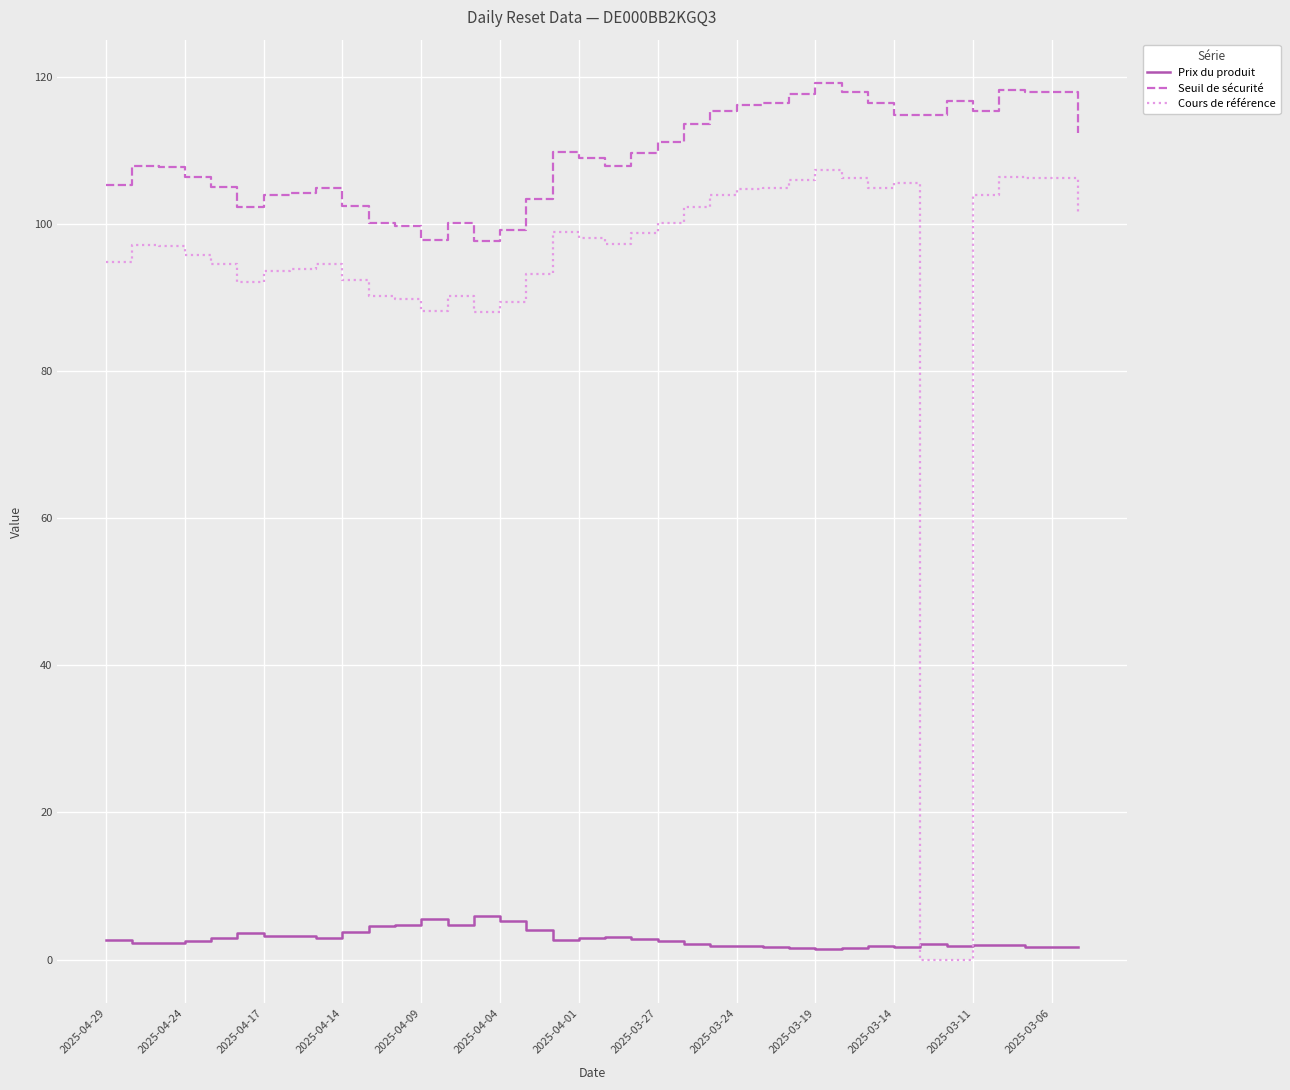

True or false: Seuil de sécurité and Cours de référence cross at least once.

False